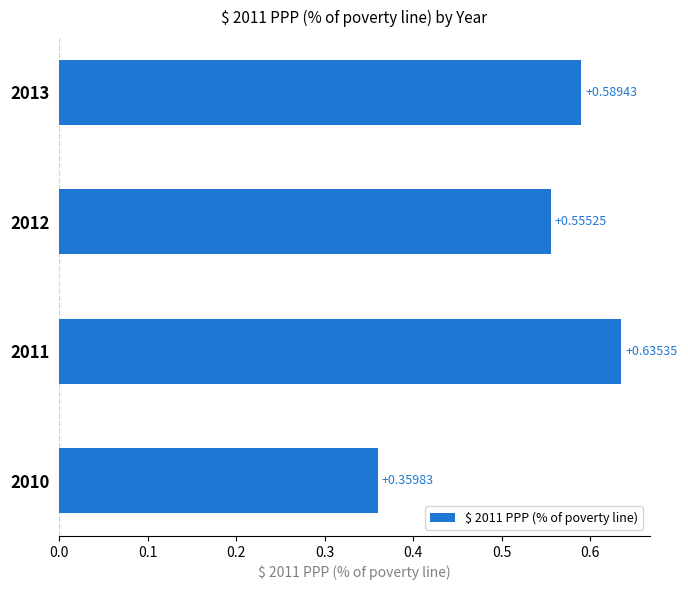

What is the sum of all values?

2.1